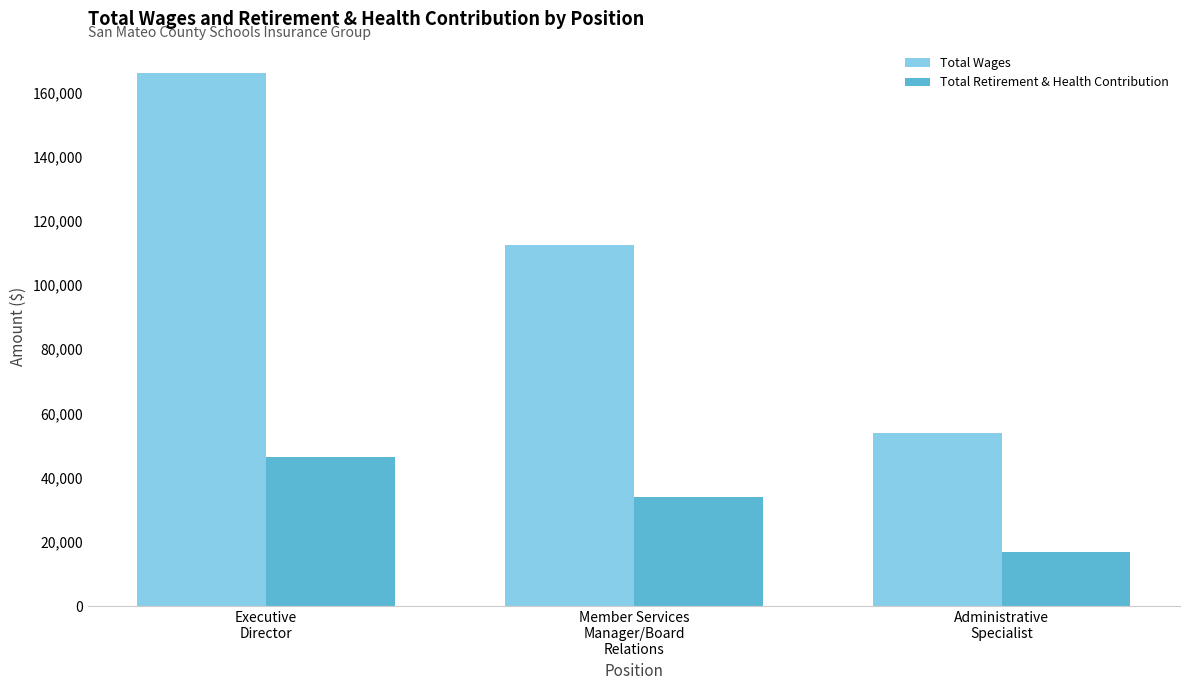

Reading right to left, list all the values displayed in this chart.

Total Wages: Administrative
Specialist=53926	Member Services
Manager/Board
Relations=112565	Executive
Director=166178
Total Retirement & Health Contribution: Administrative
Specialist=16779	Member Services
Manager/Board
Relations=34110	Executive
Director=46487